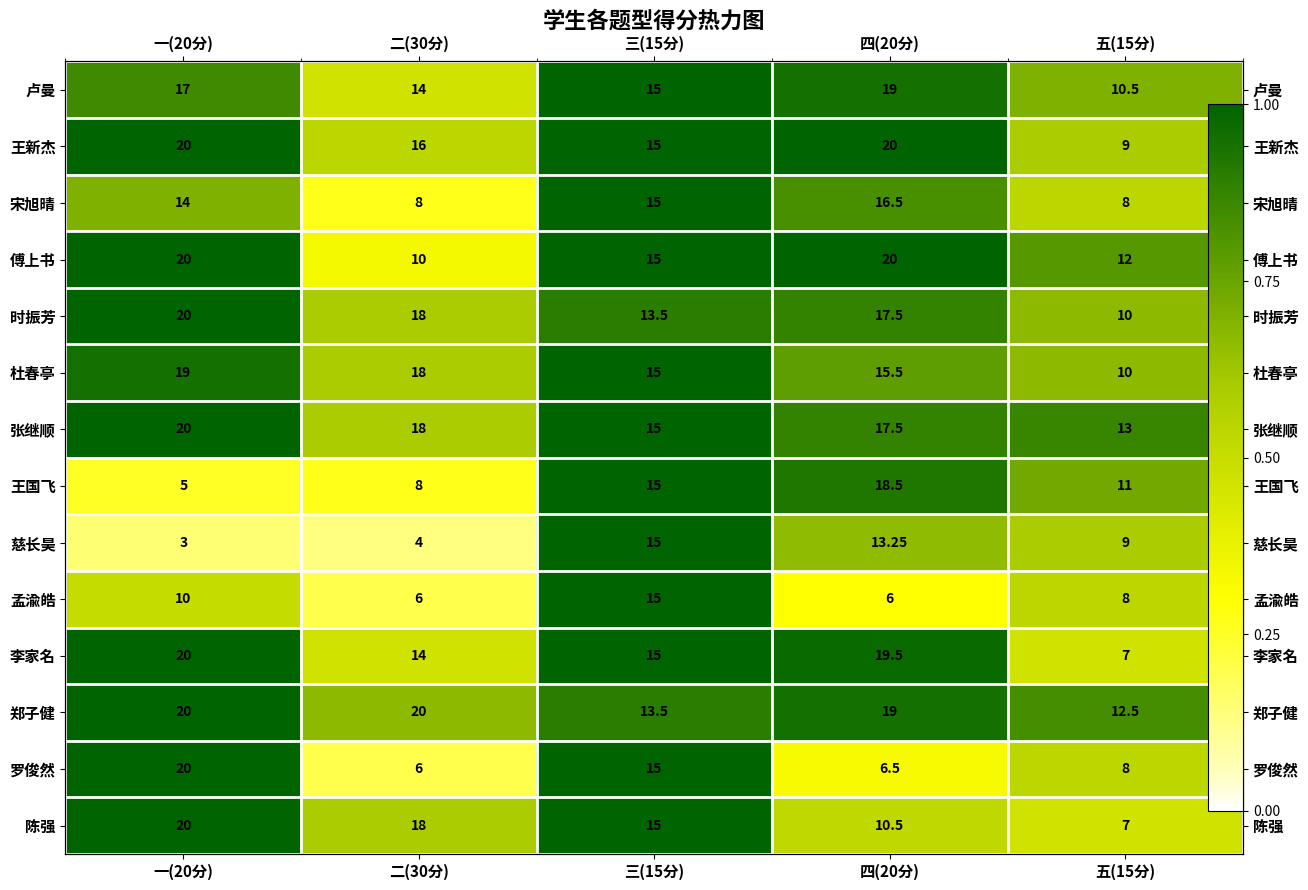

Rank the series at 一(20分) from lowest to highest value.

慈长昊, 王国飞, 孟渝皓, 宋旭晴, 卢曼, 杜春亭, 王新杰, 傅上书, 时振芳, 张继顺, 李家名, 郑子健, 罗俊然, 陈强